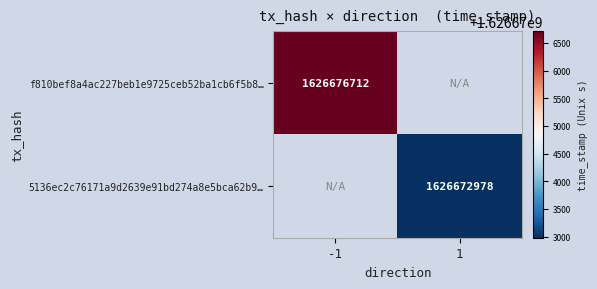

The value of f810bef8a4ac227beb1e9725ceb52ba1cb6f5b8… at -1 is 954394983. True or false?

False